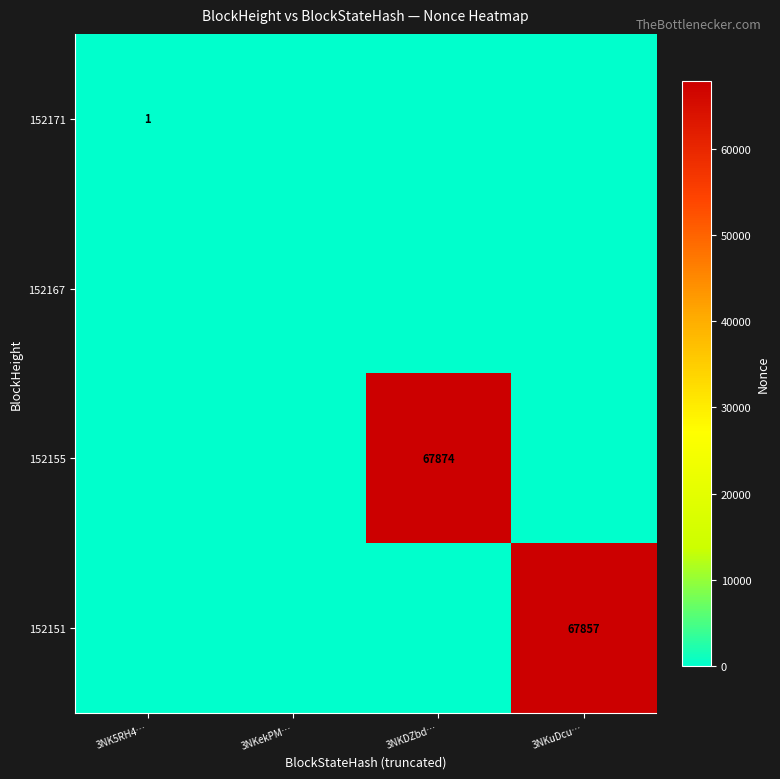

True or false: 152155 has a value of 16310 at 3NKDZbd….

False